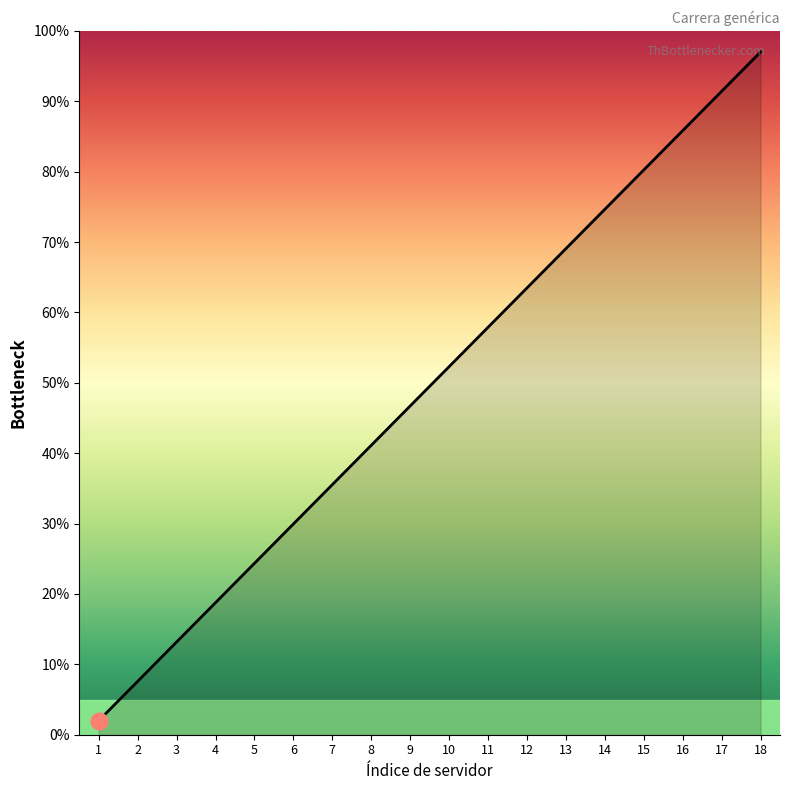

Approximately how many times larger is the value at 13 compared to 10?

1.3